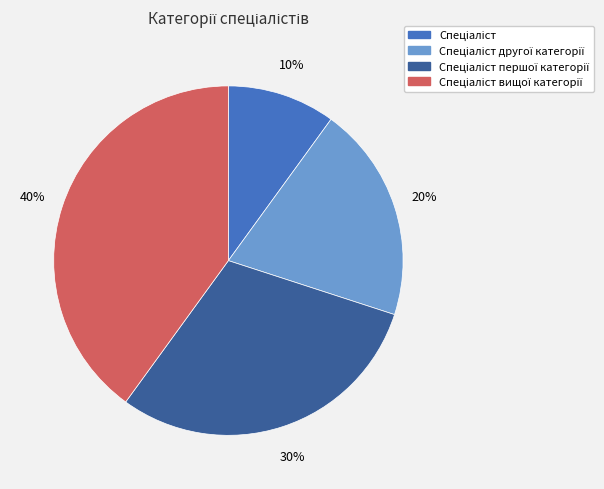

To the nearest percent, what is the average slice percentage?

25%